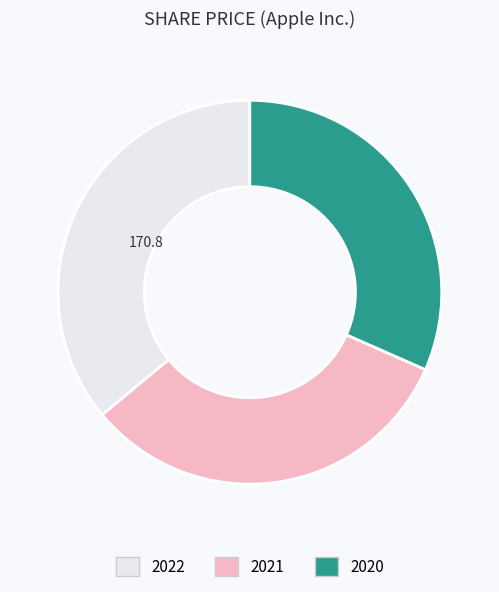

Rank the categories by value from highest to lowest.

2022, 2021, 2020